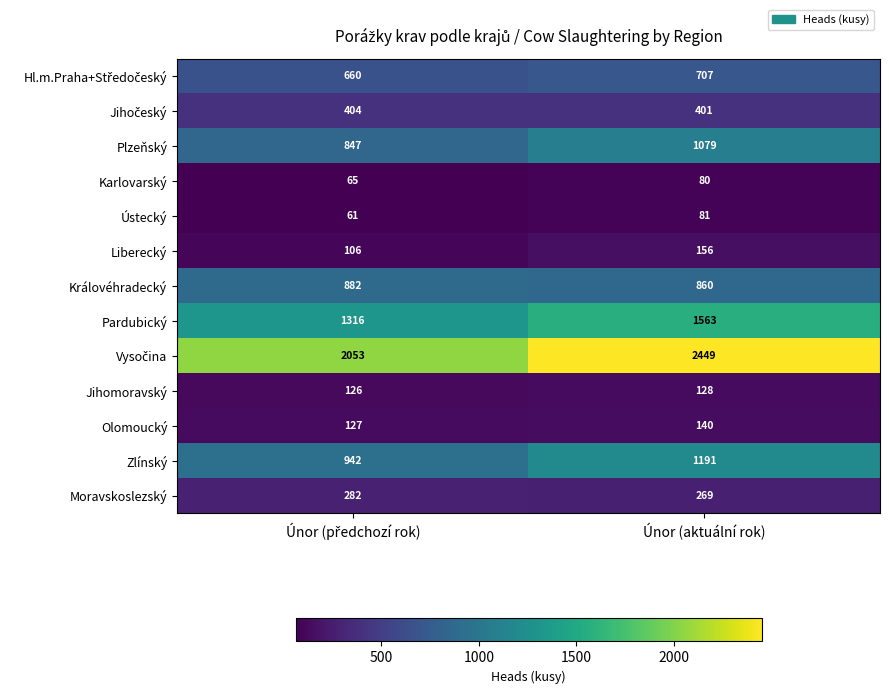

The value of Zlínský at Únor (aktuální rok) is 1191. True or false?

True